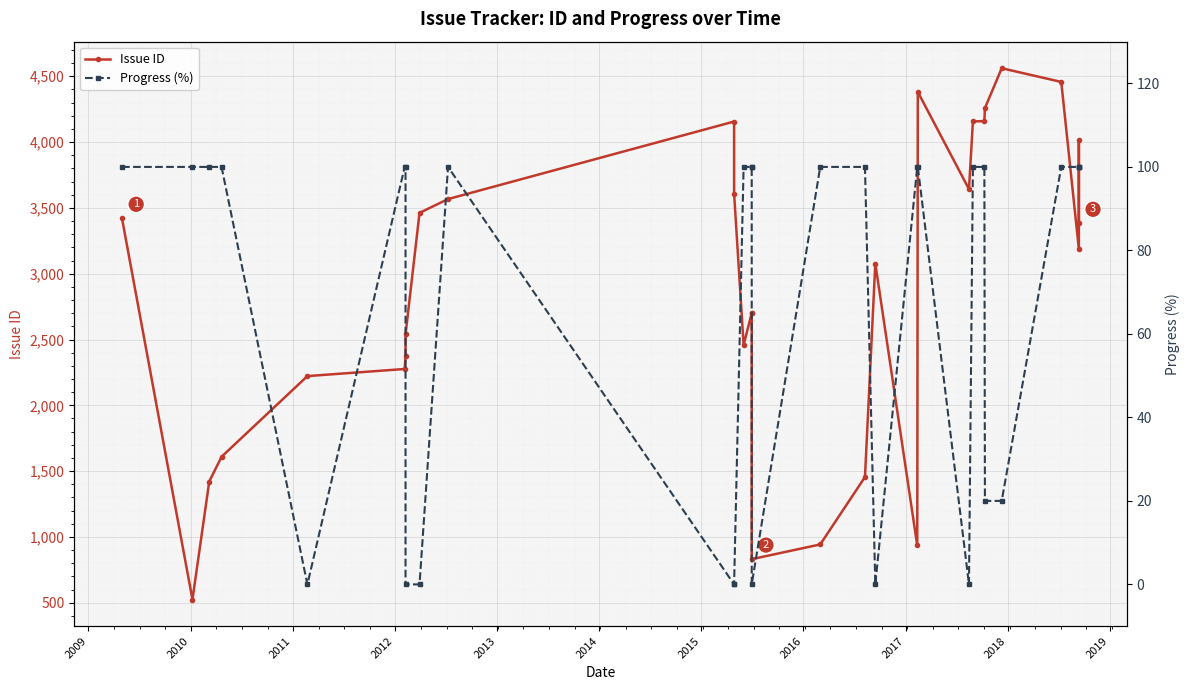

How many distinct data groups are displayed?

2